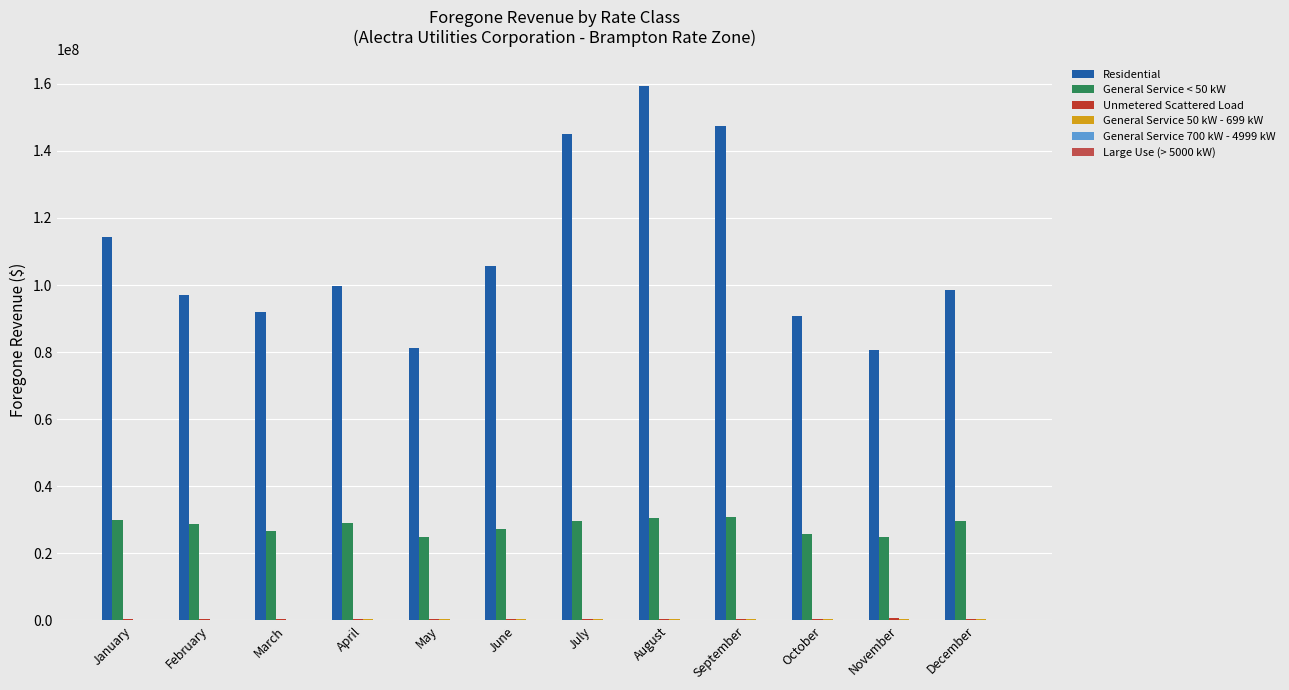

Which label corresponds to the largest value in the chart?

August